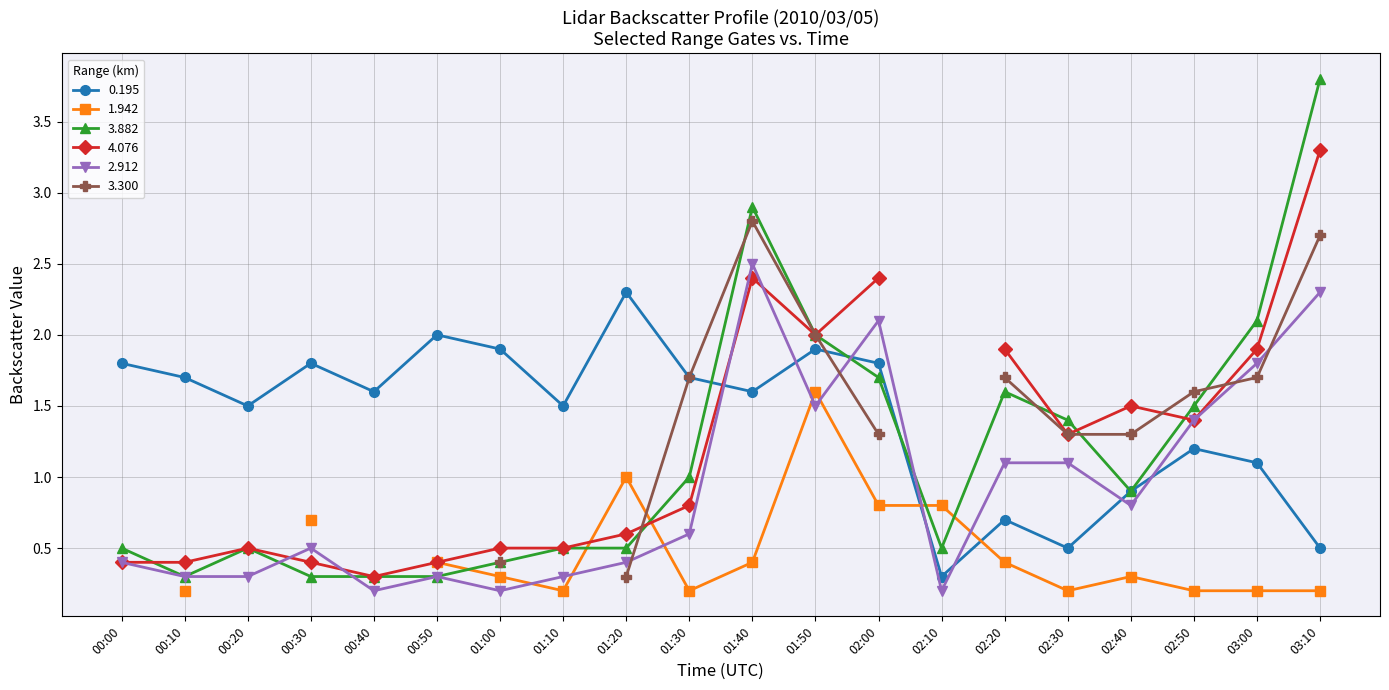

Is it true that 3.882 equals 3.8 at 03:10?

True